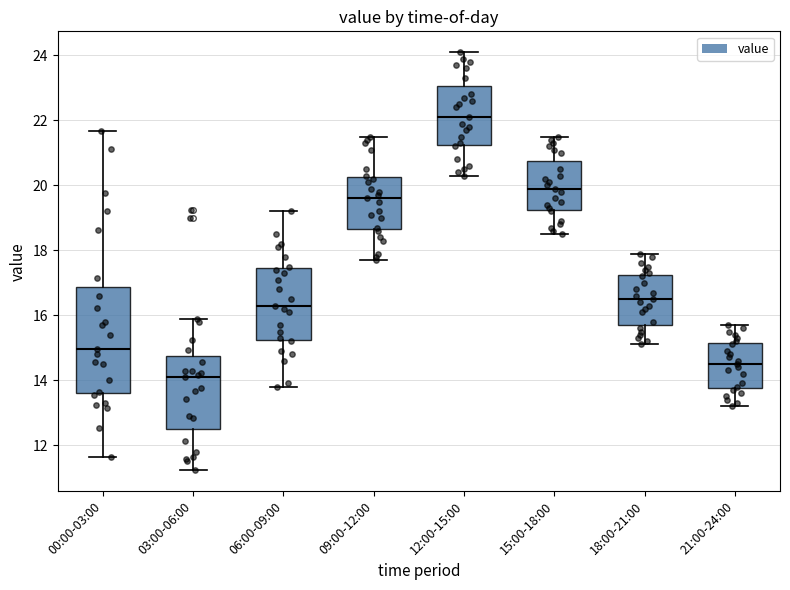

Which box's median line is the lowest?

03:00-06:00